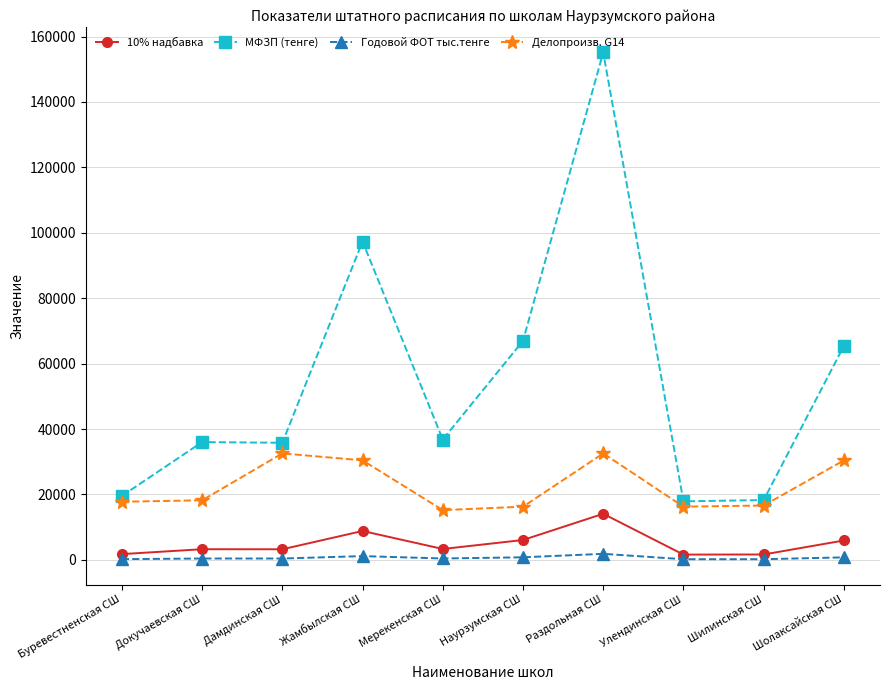

What is the sum of the МФЗП (тенге) values at Жамбылская СШ and Дамдинская СШ?

133151.7